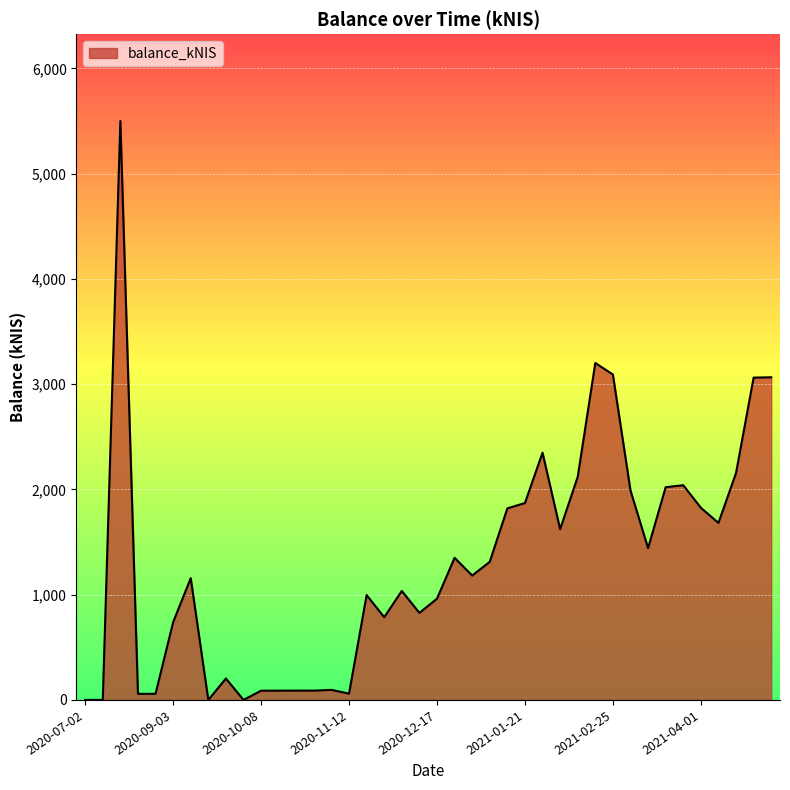

What is the greatest value displayed?

5499.4